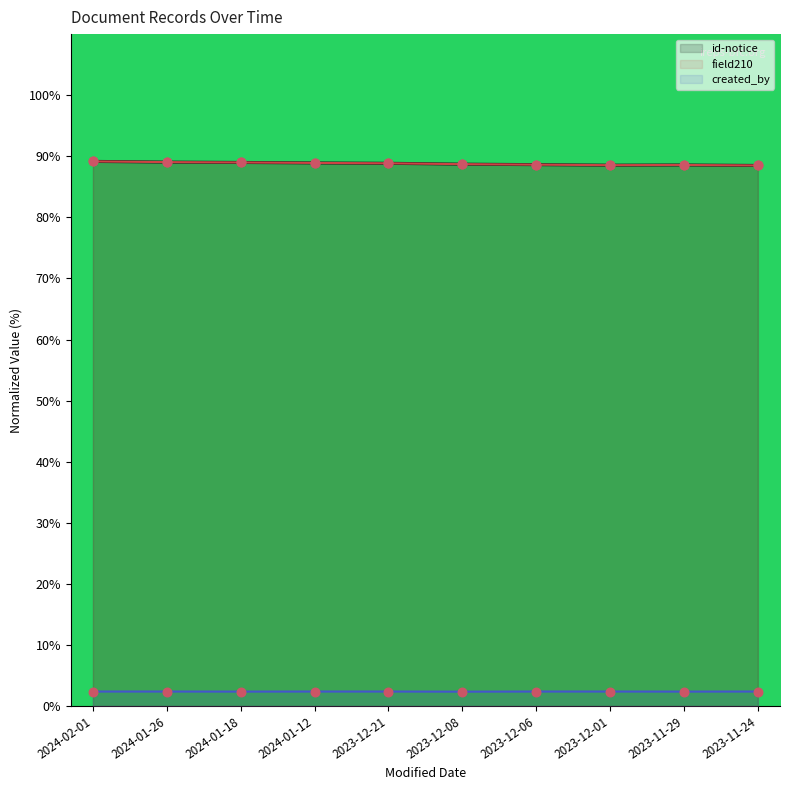

Is the value of created_by at 2023-12-08 greater than the value of id-notice at 2023-12-06?

No